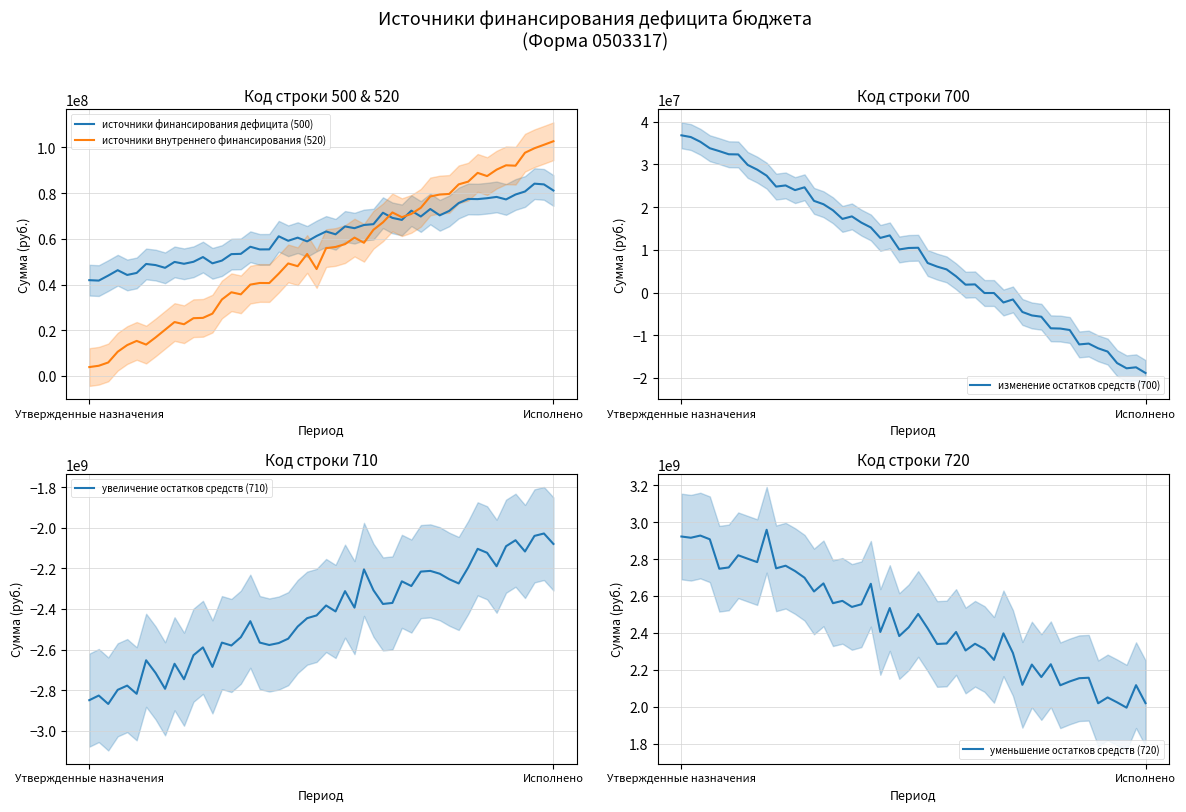

What is the approximate value of источники финансирования дефицита (500) at Утвержденные назначения?

41910608.0